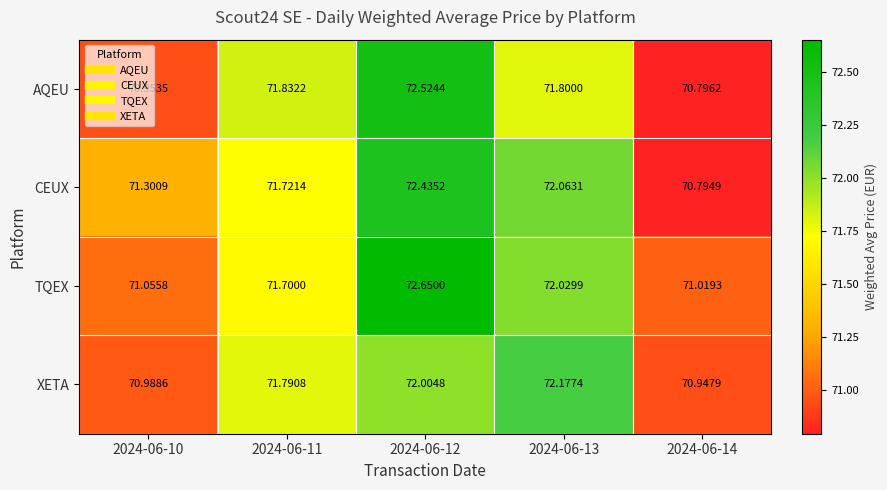

Which series has the largest range (max minus min)?

AQEU